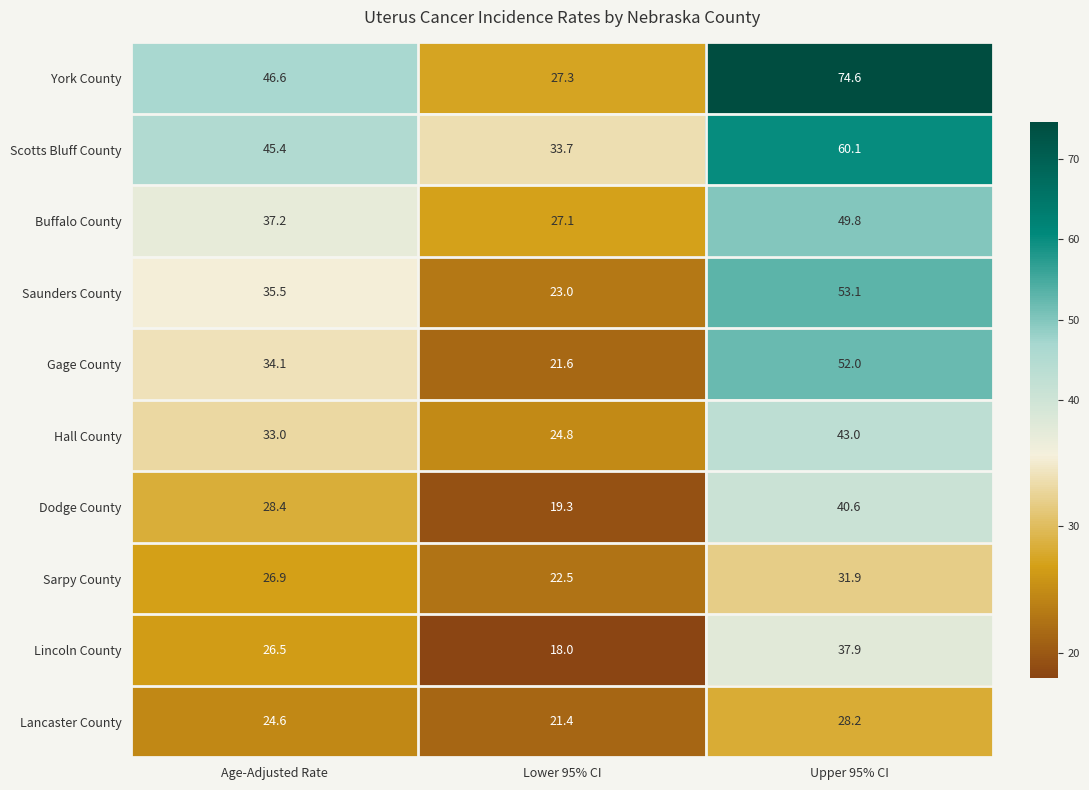

What is the sum of all Saunders County values?

111.6